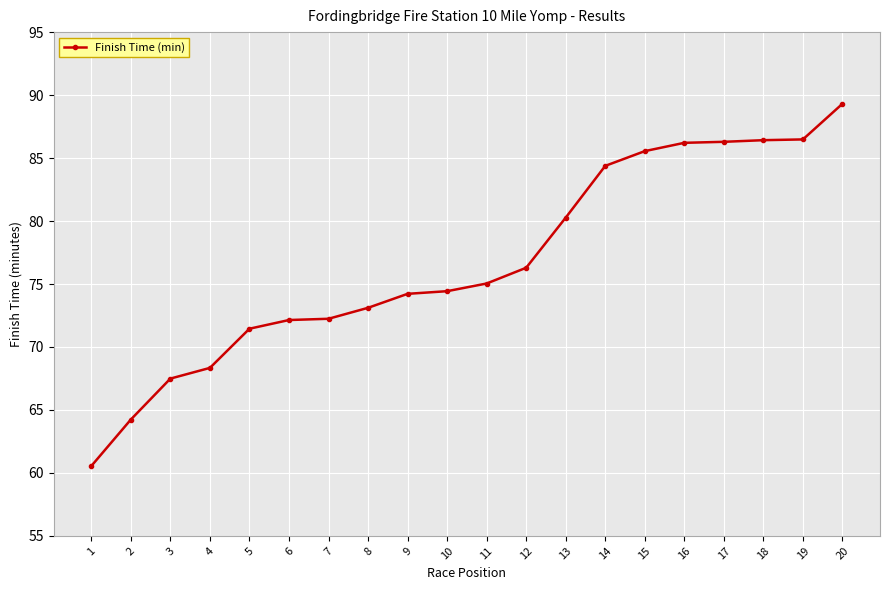

What is the sum of all values?

1534.5